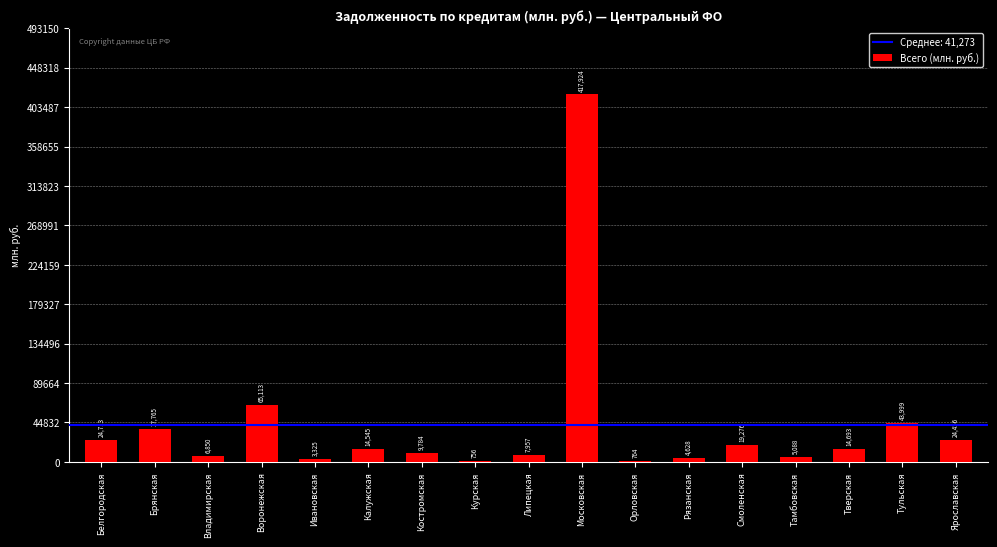

Reading left to right, extract all data points from this chart.

24713	37765	6850	65113	3325	14545	9784	756	7957	417924	764	4628	19276	5088	14693	43999	24456